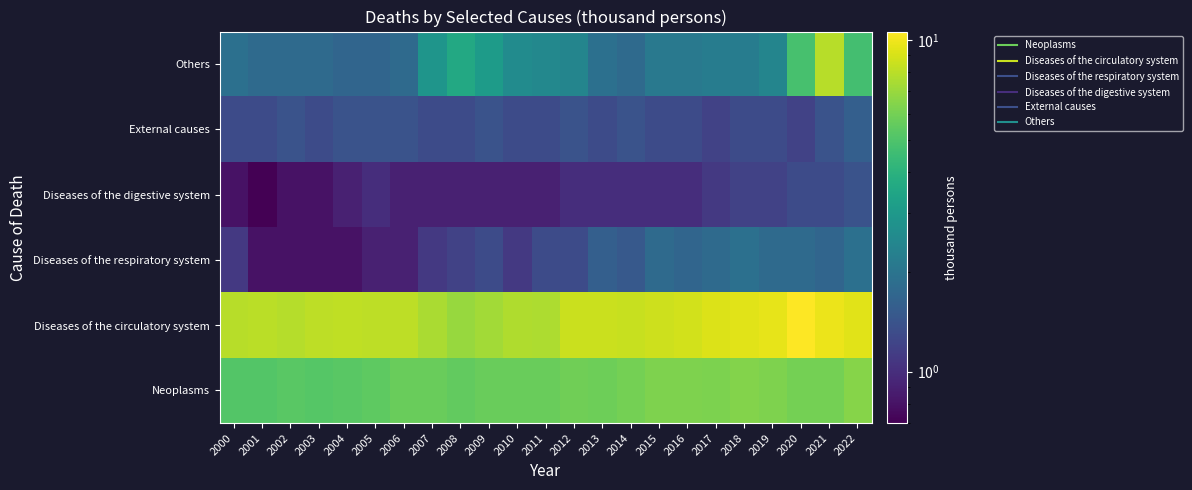

What is the minimum value shown in the chart?

0.7